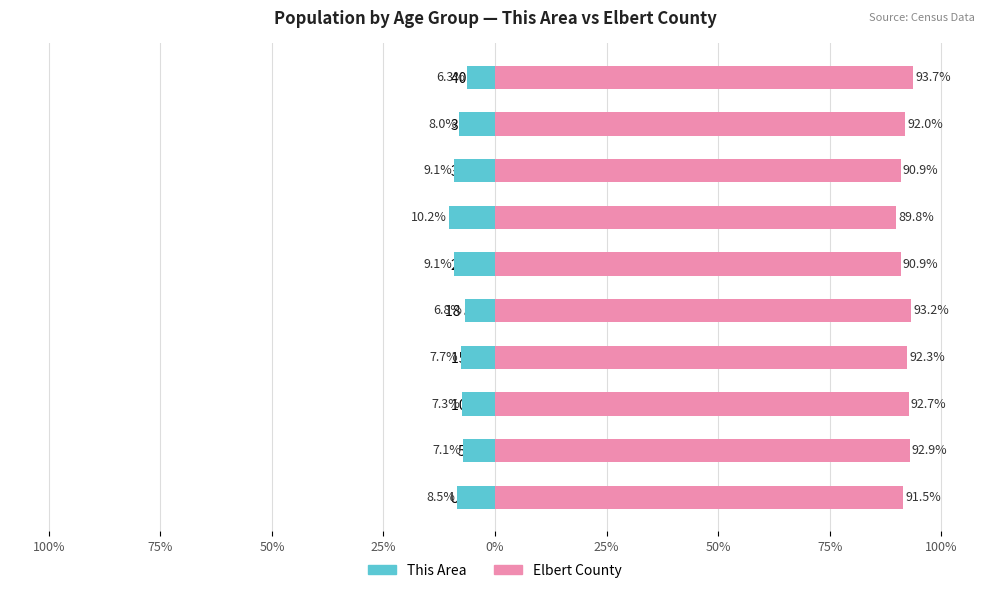

Which series has the largest total across all categories?

Elbert County